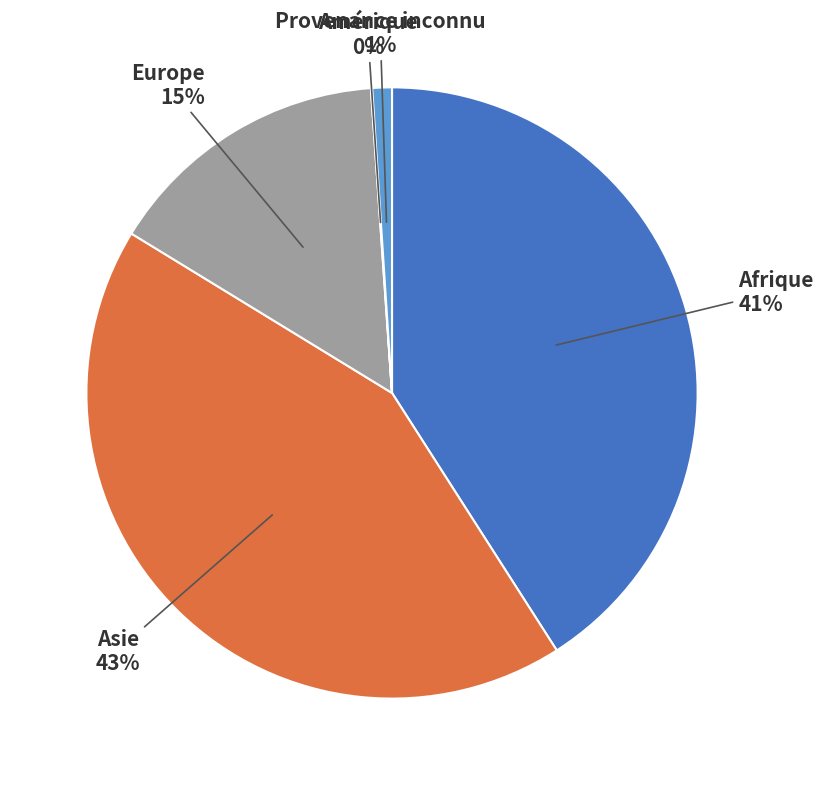

Does any single category account for the majority?

No